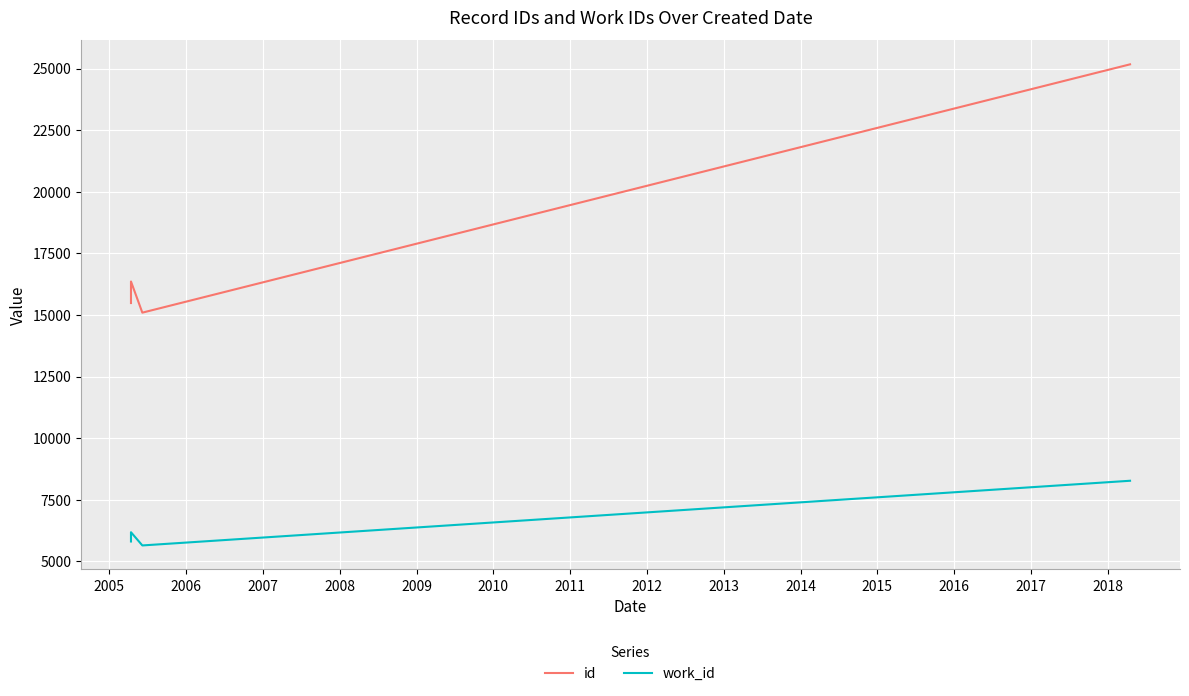

Is the value of id at 2006 greater than the value of work_id at 2005?

Yes